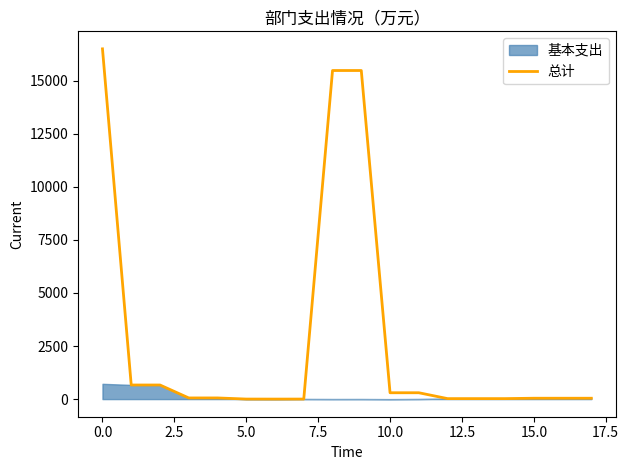

Approximately how many times larger is the value at 13 compared to 12?

1.0